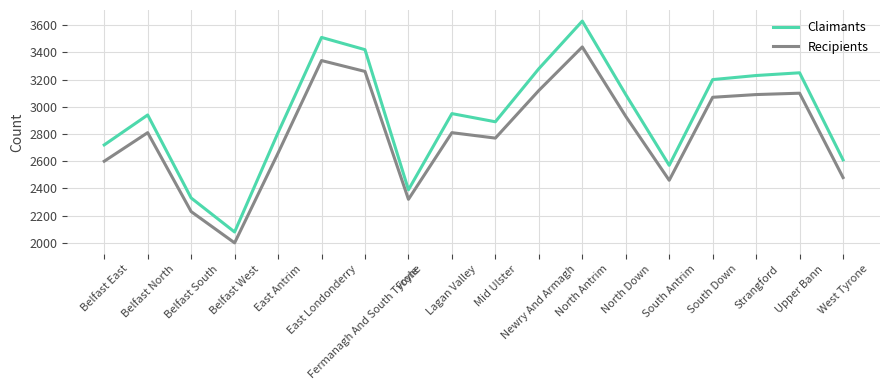

What is the greatest value displayed?

3630